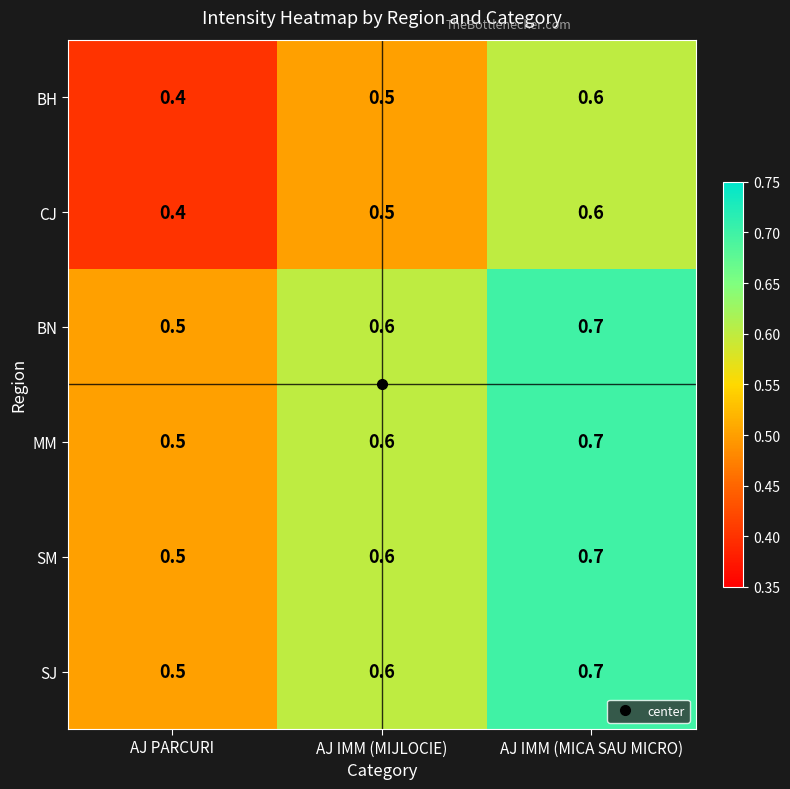

The value of BN at AJ IMM (MICA SAU MICRO) is 1.0. True or false?

False